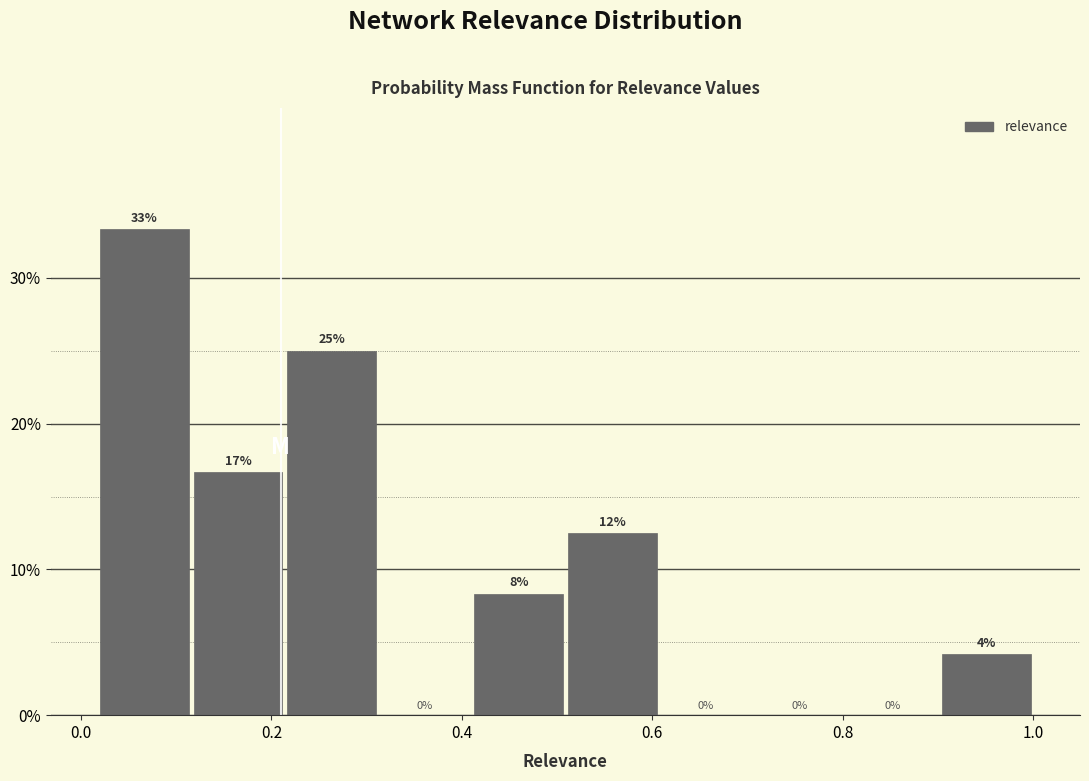

Over which range of the x-axis is the bar tallest?

0.02 to 0.12